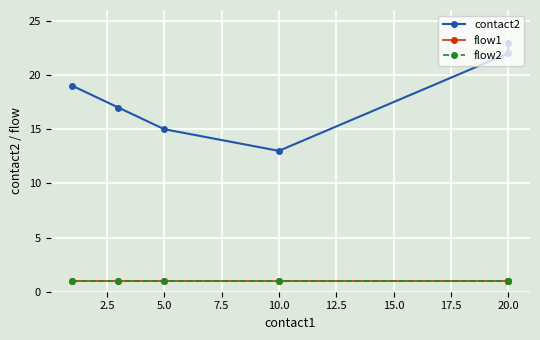

True or false: flow2 and contact2 cross at least once.

False